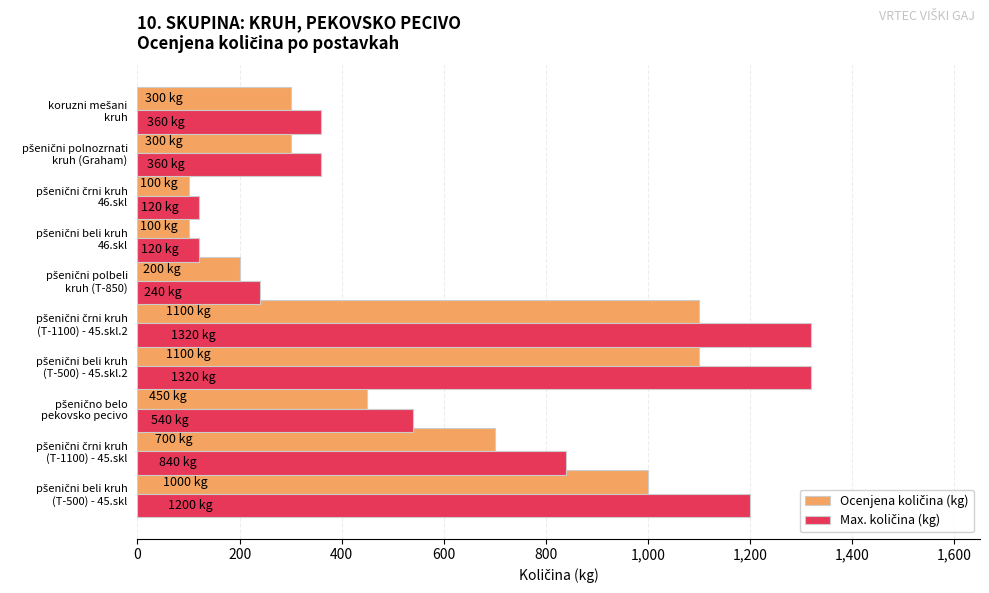

What is the smallest value displayed?

100